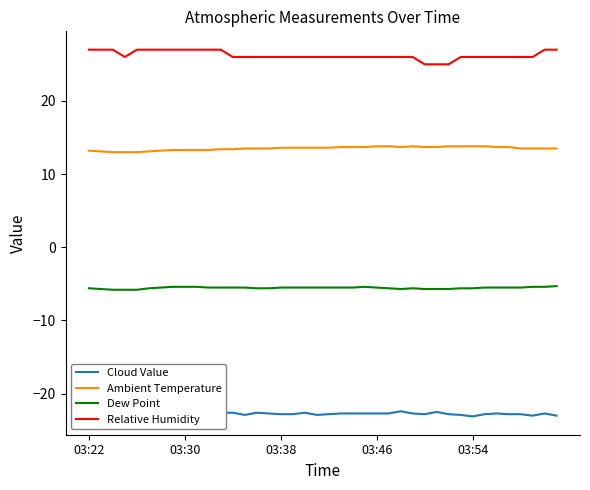

What is the difference between the highest and lowest values at 35?

48.8